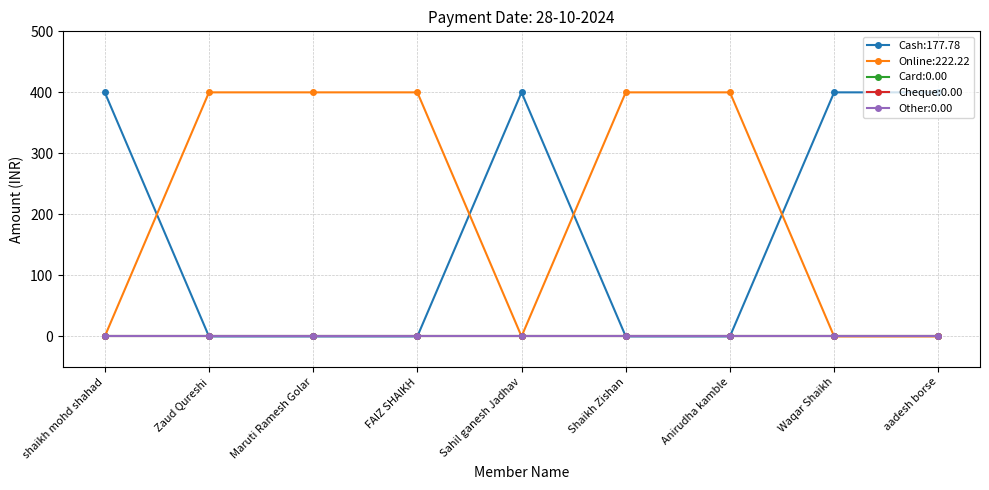

Is this an area chart (filled region under the line)?

No